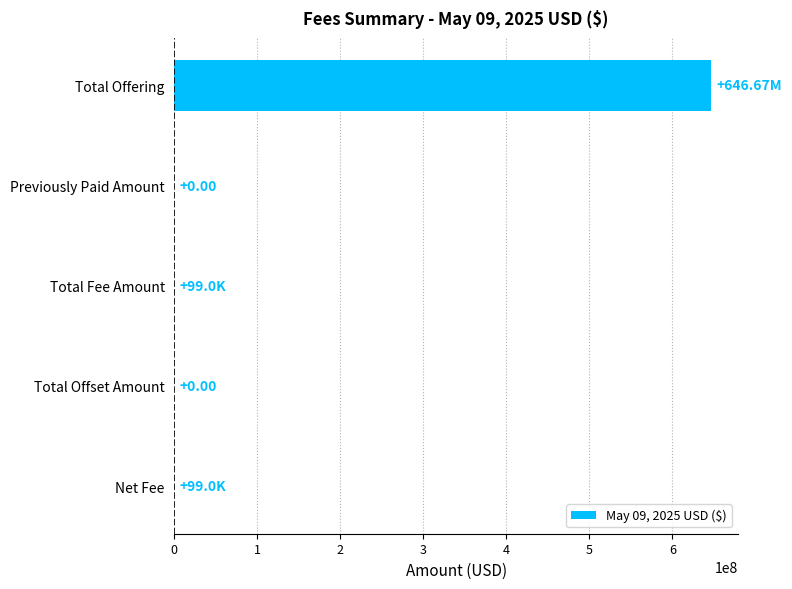

At which category does the chart reach its peak across all series?

Total Offering